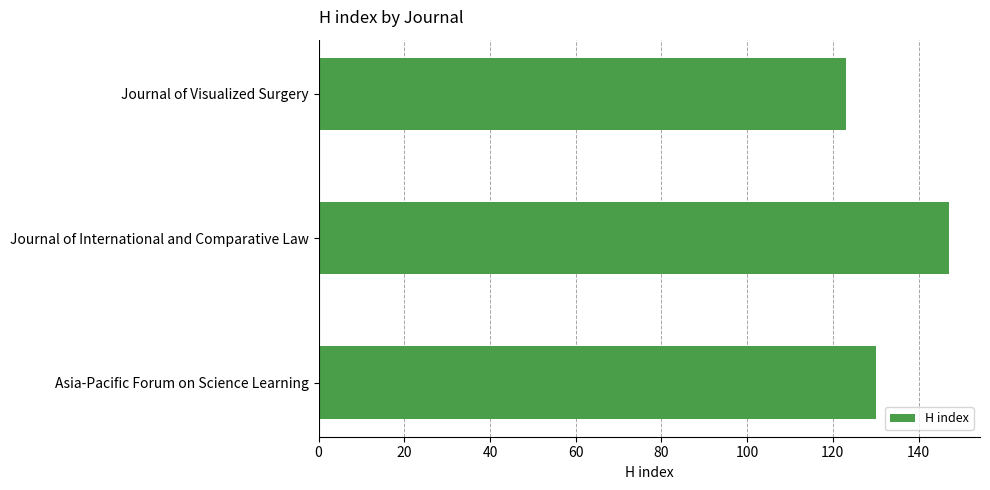

What is the maximum value shown in the chart?

147